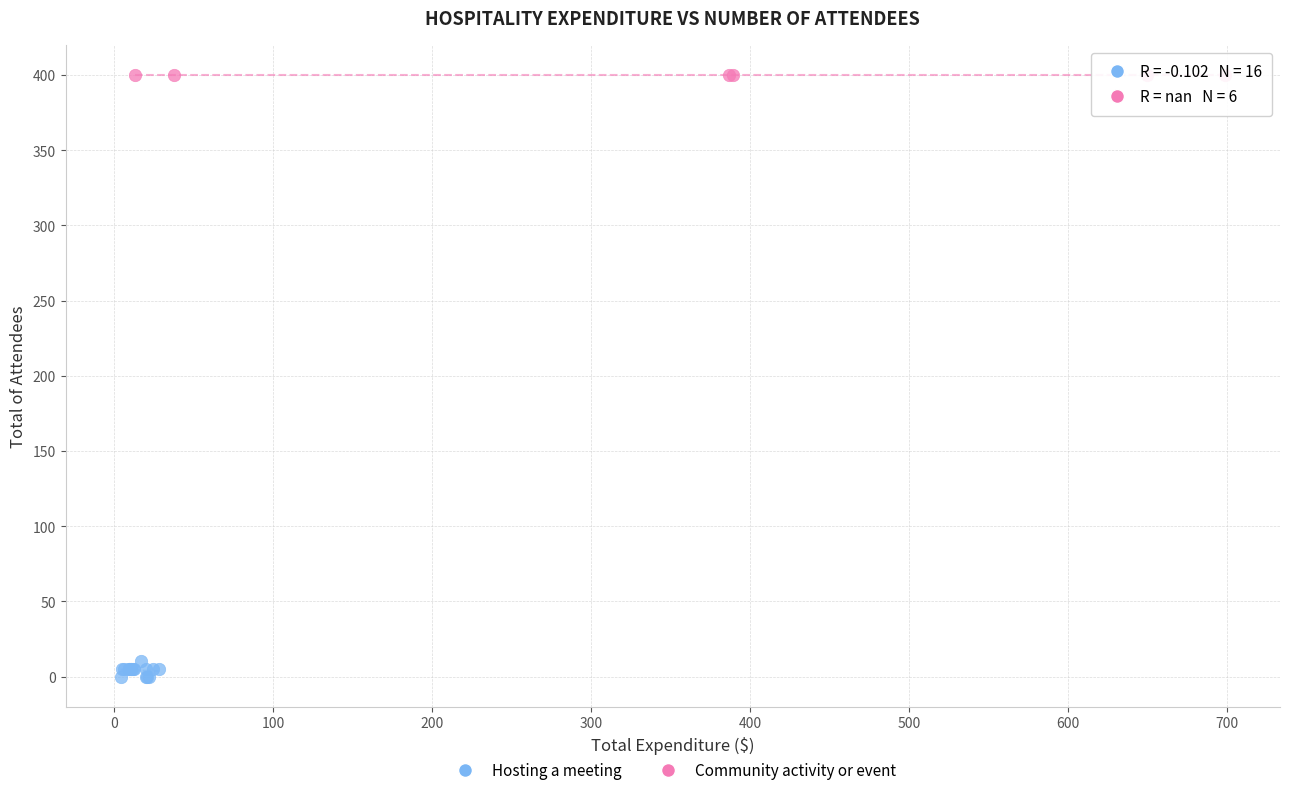

Which series reaches the maximum Y coordinate?

Community activity or event